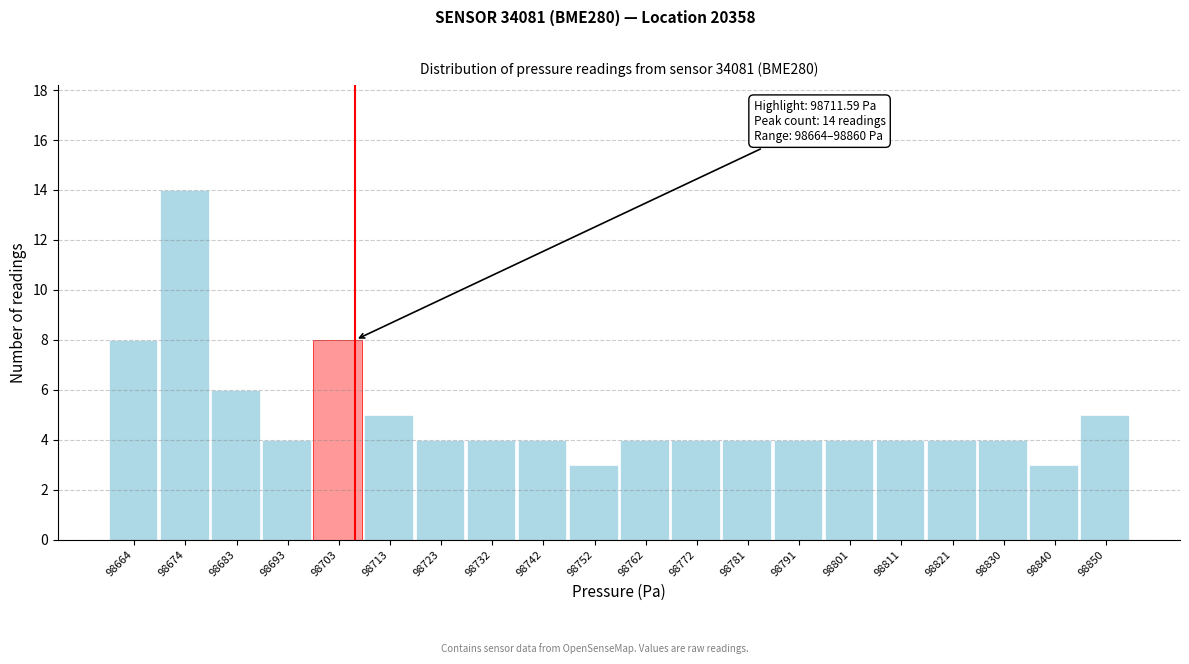

Reading left to right, transcribe all the data shown in this chart.

8	14	6	4	8	5	4	4	4	3	4	4	4	4	4	4	4	4	3	5